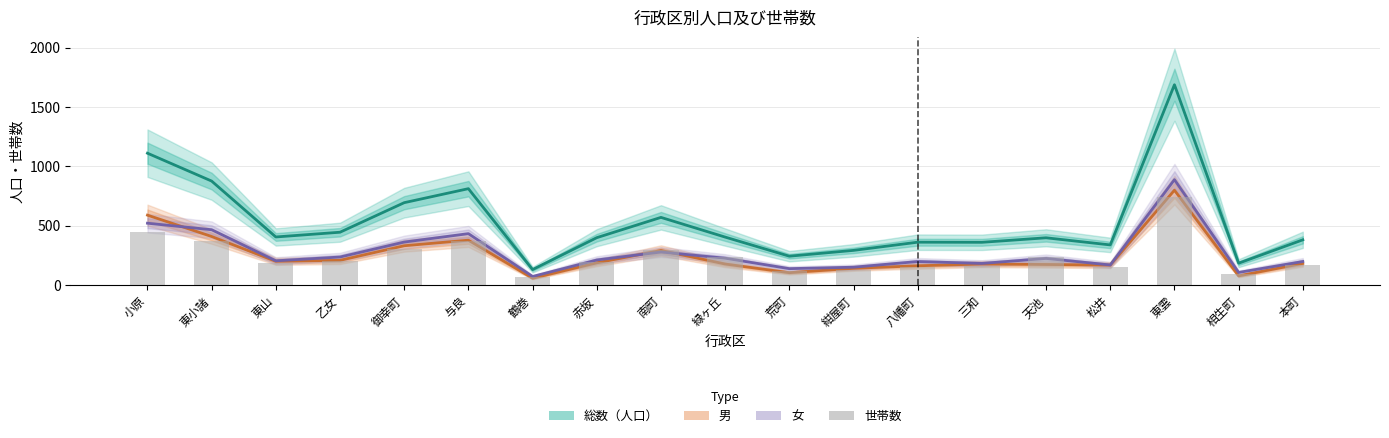

What is the maximum value for 女?

889